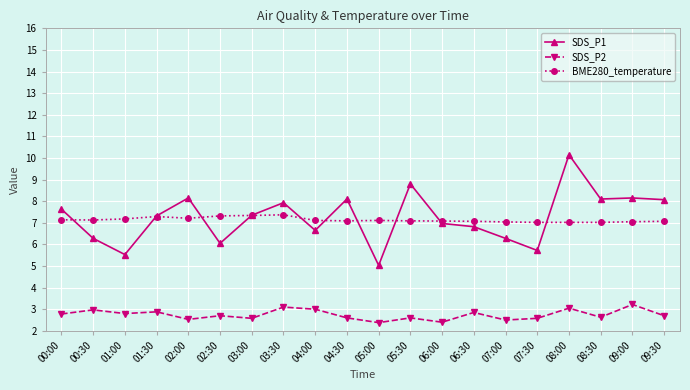

What is the label of the 5th point from the right?

07:30